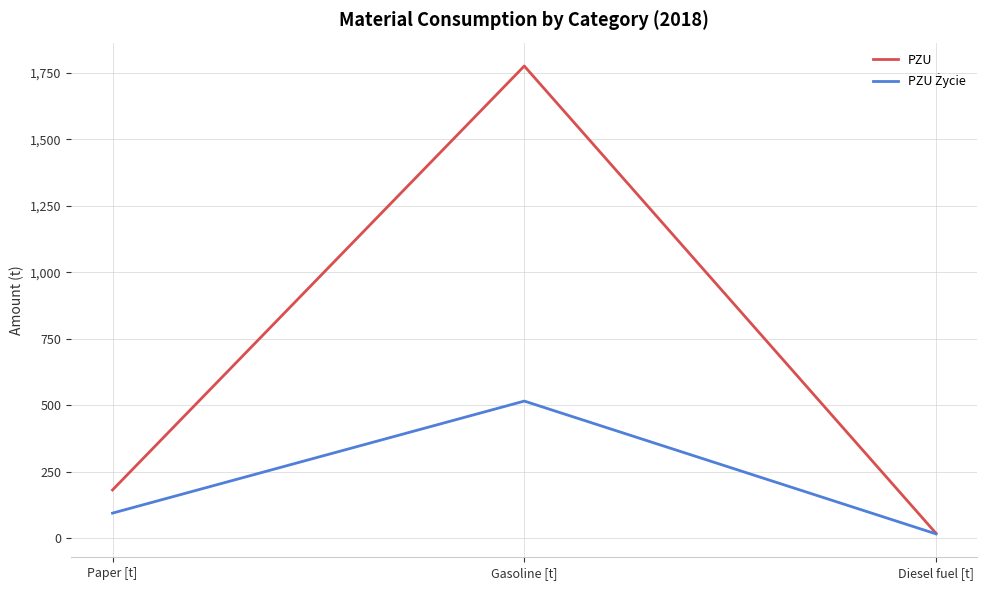

Which series has the largest range (max minus min)?

PZU